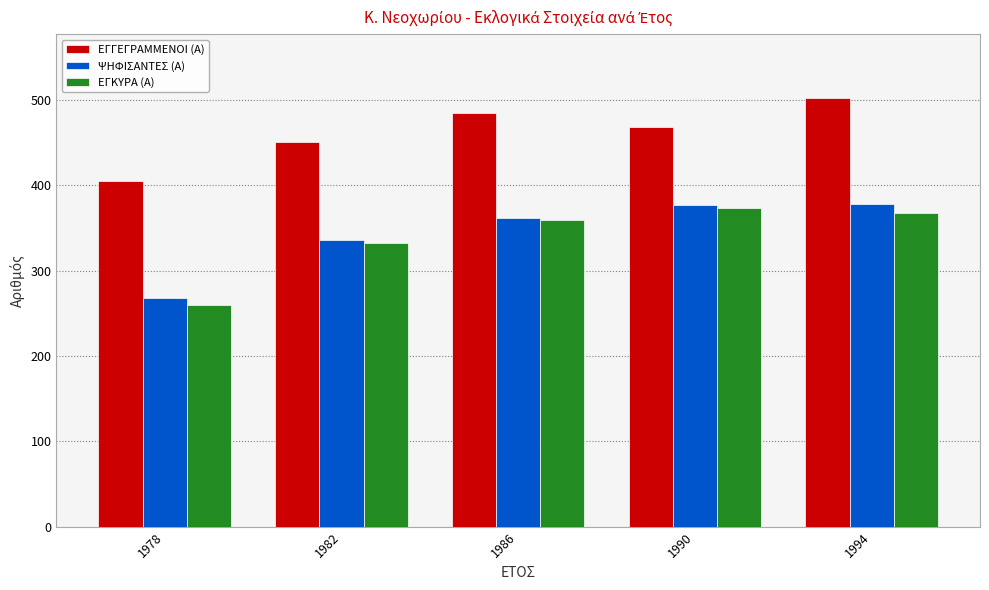

How many bars are there in total?

15